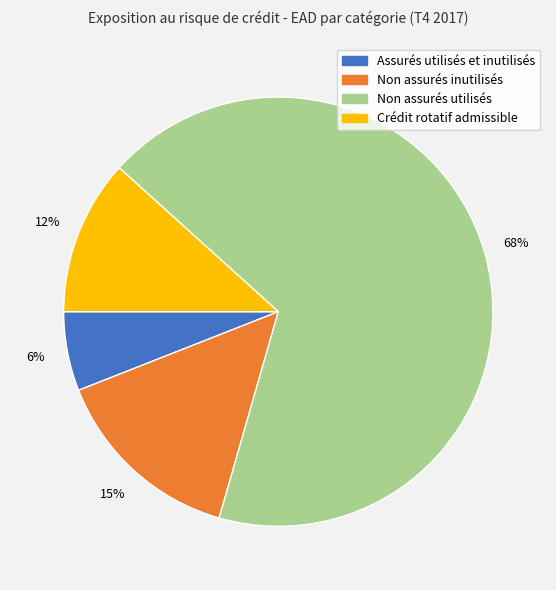

Between Crédit rotatif admissible and Non assurés utilisés, which is larger?

Non assurés utilisés